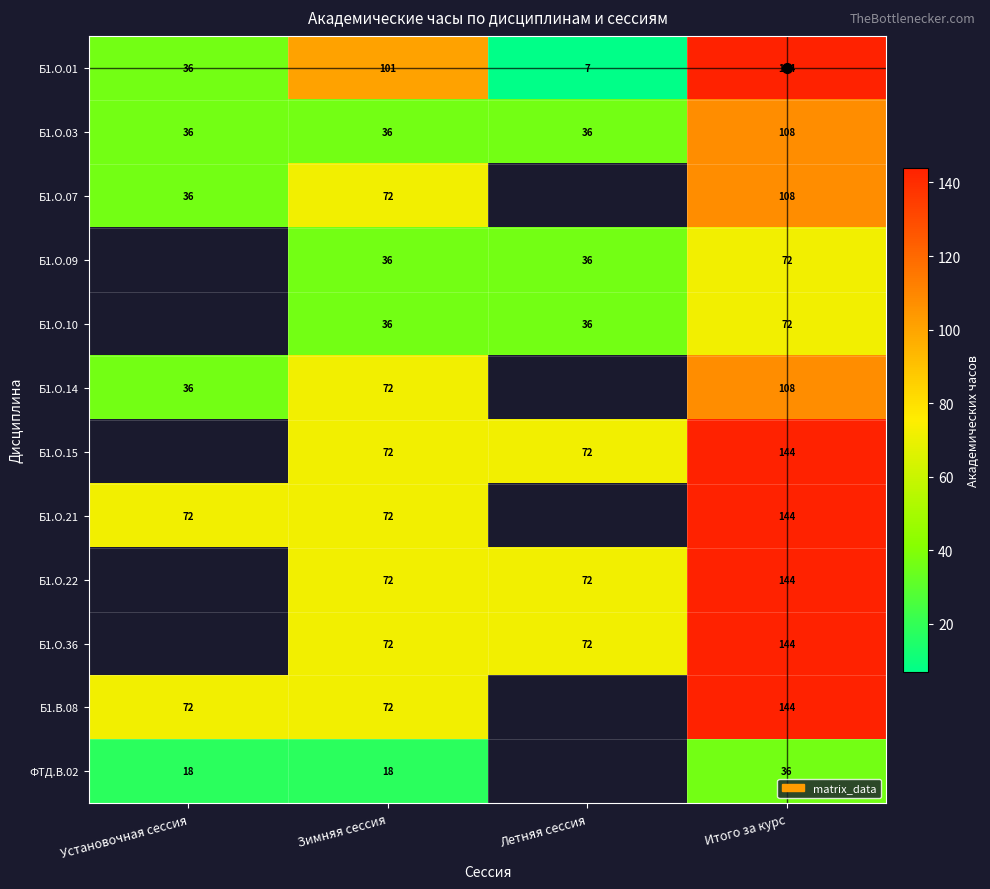

The Б1.О.07 series shows 60.9 at Установочная сессия. True or false?

False